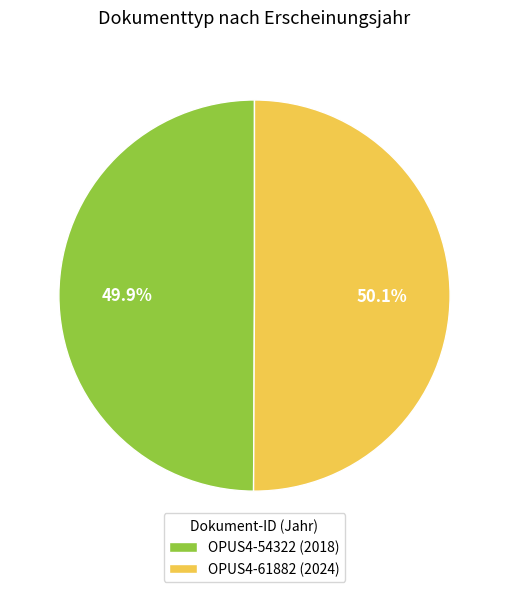

How much of the chart is everything except OPUS4-61882?

49.9%